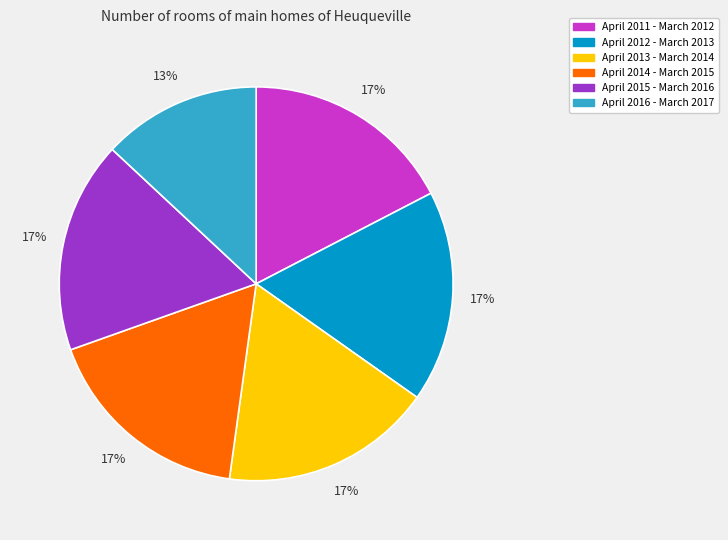

Does April 2012 - March 2013 account for over 50% of the chart?

No